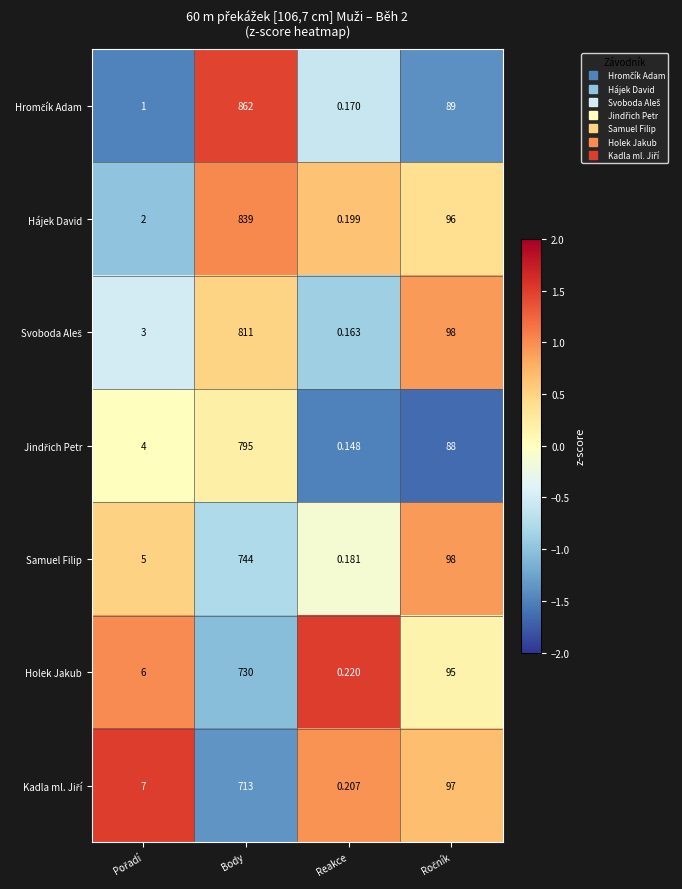

Which category has the lowest value across all series?

Reakce